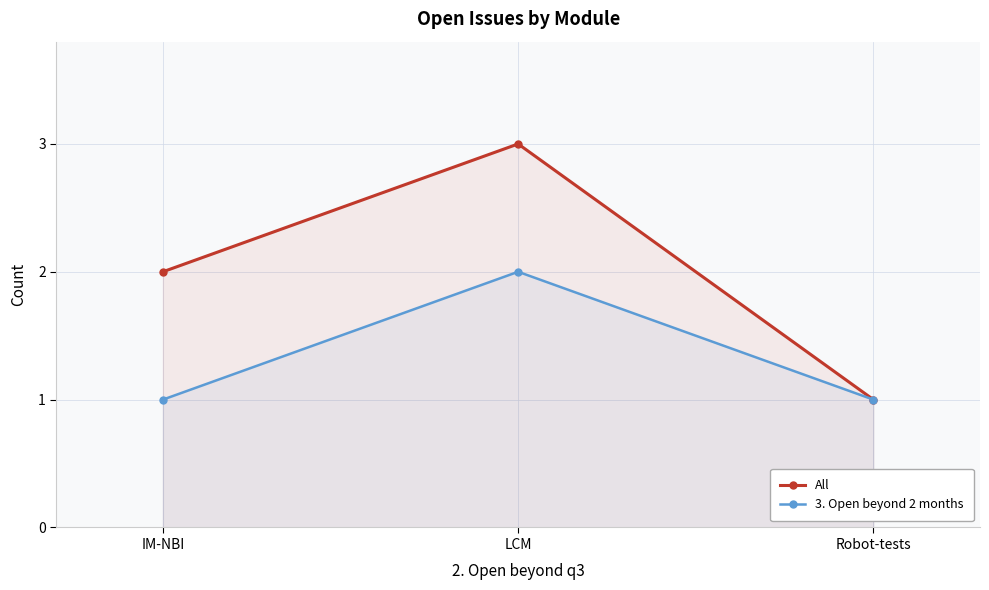

What is the maximum value shown in the chart?

3